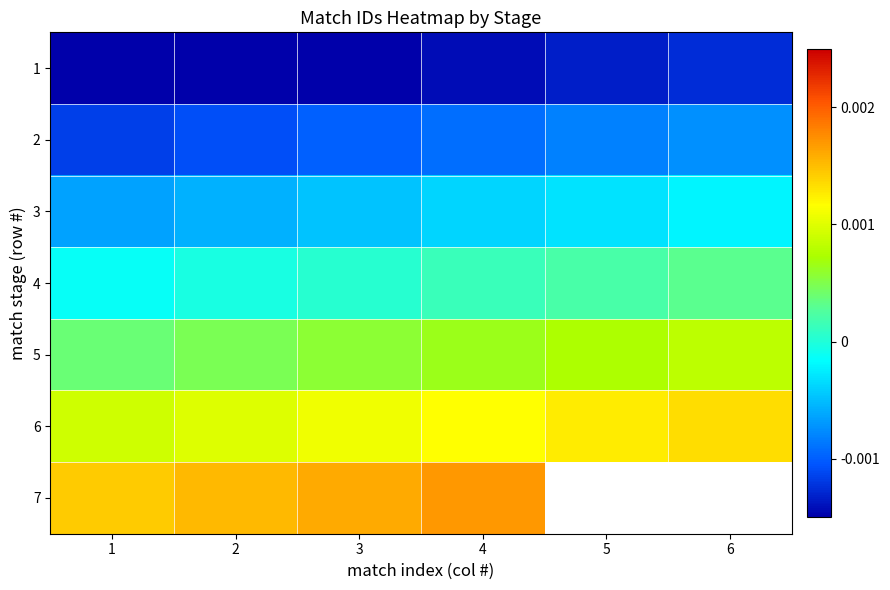

Between 3 and 2, which is larger?

3